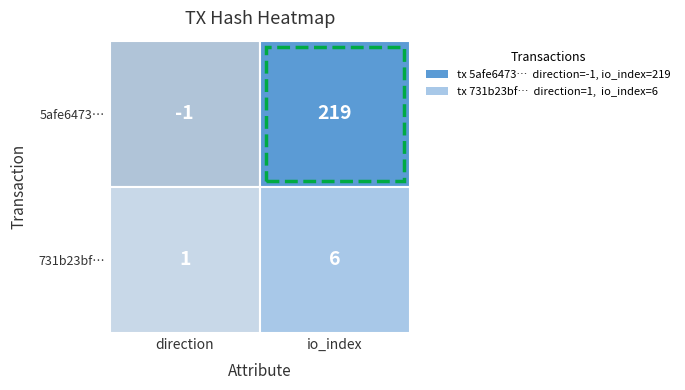

What is the difference between the highest and lowest values at 1?

213